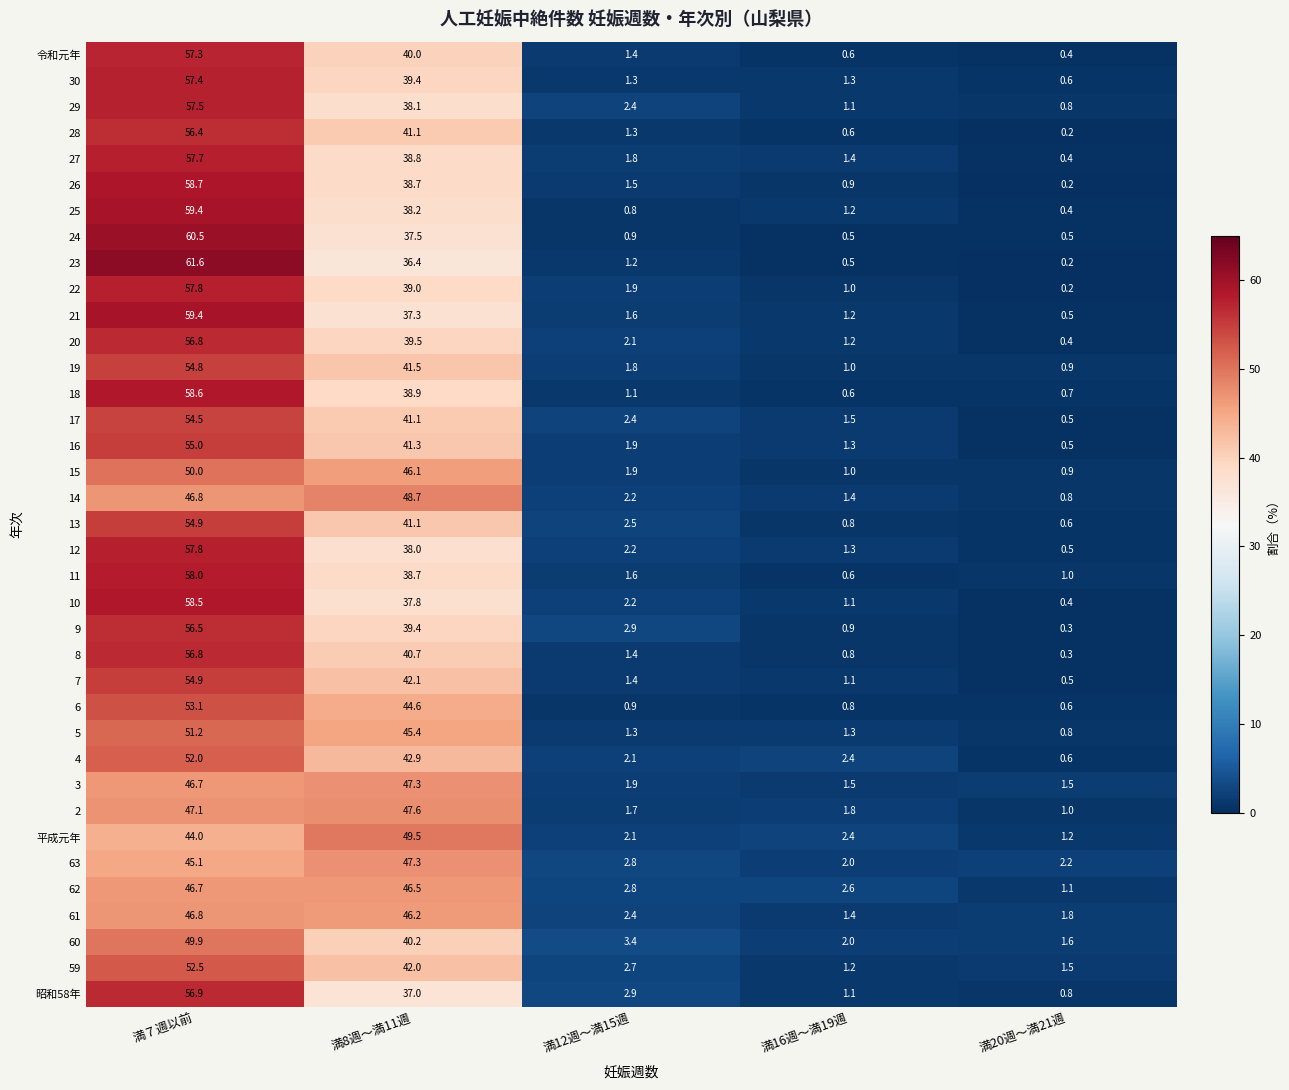

What is the smallest value displayed?

0.2